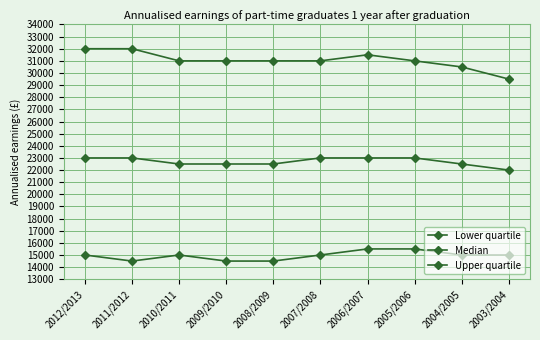

Does the chart have visible grid lines?

Yes